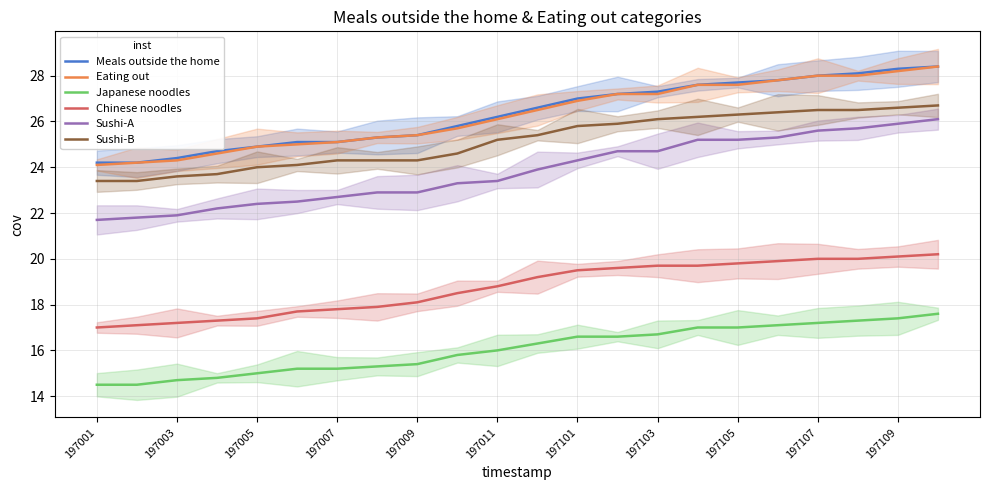

True or false: Sushi-A and Chinese noodles cross at least once.

False